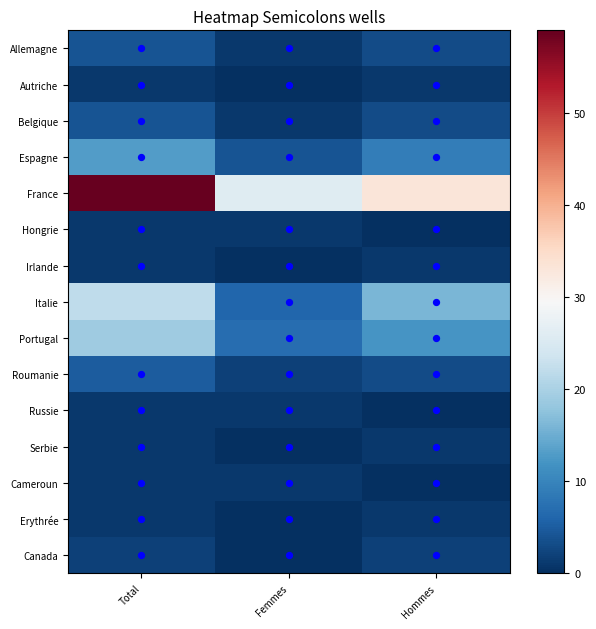

What is the difference between the highest and lowest values at Total?

58